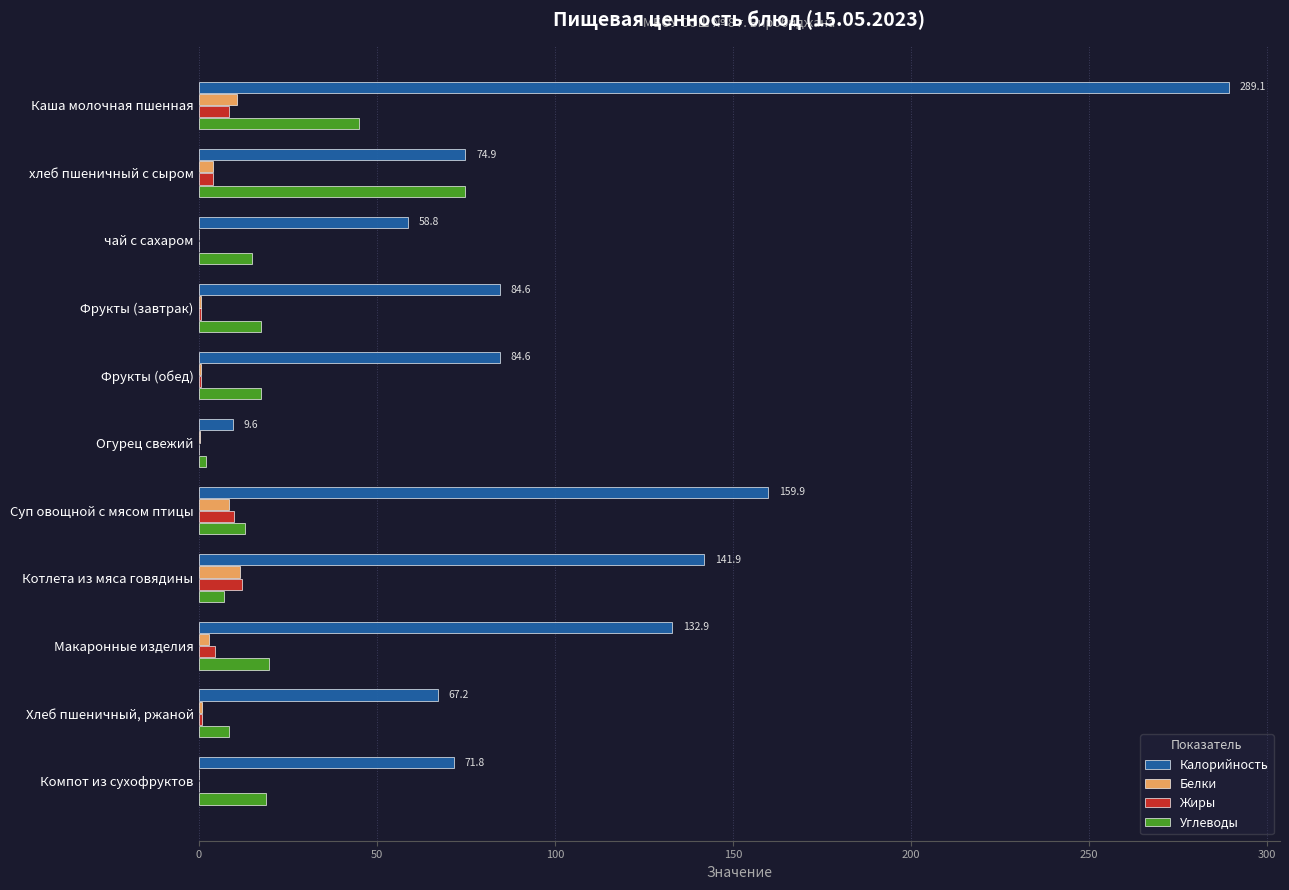

How many values in the Углеводы series exceed 17?

6